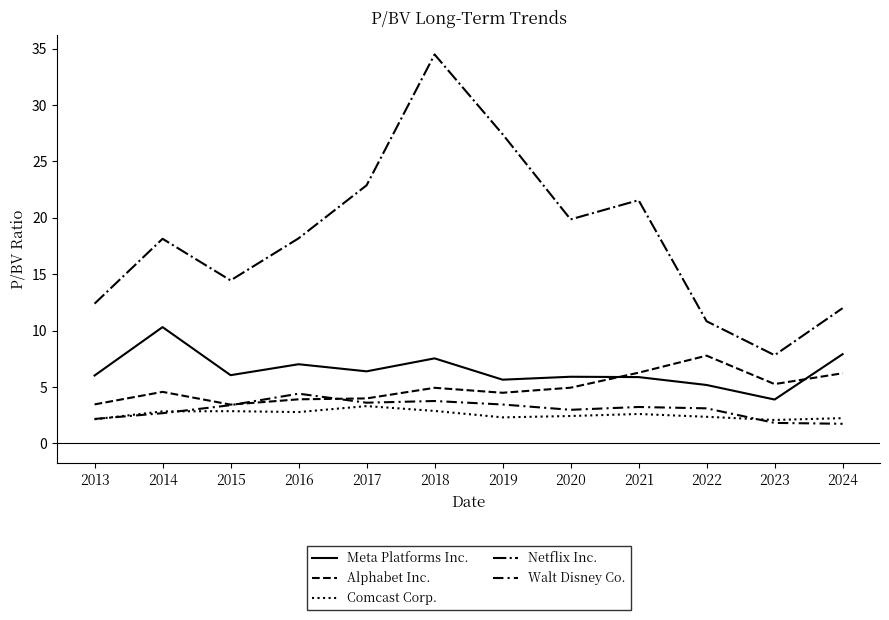

True or false: Comcast Corp. and Alphabet Inc. cross at least once.

False